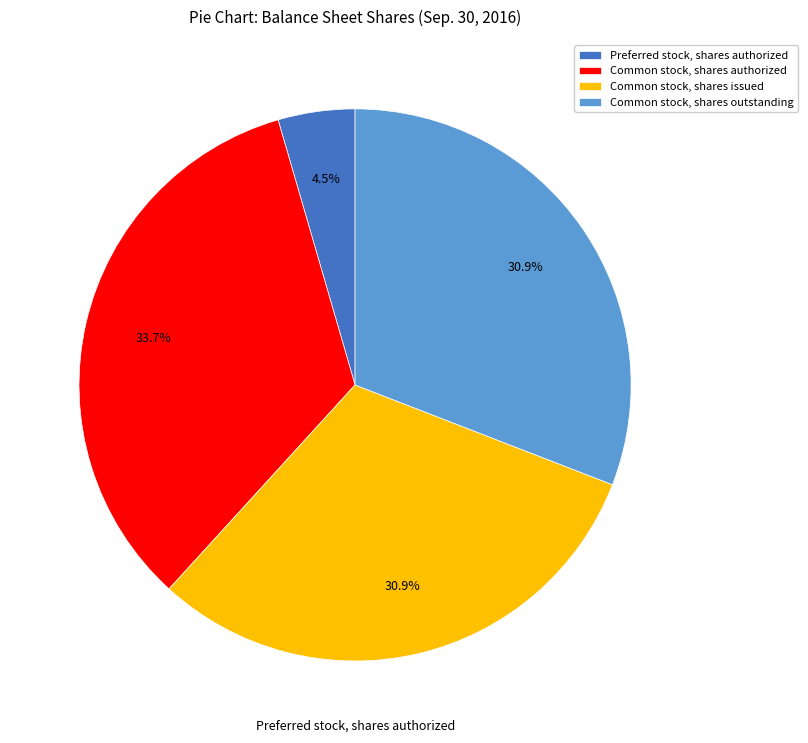

What is the largest slice in the pie chart?

Common stock, shares authorized